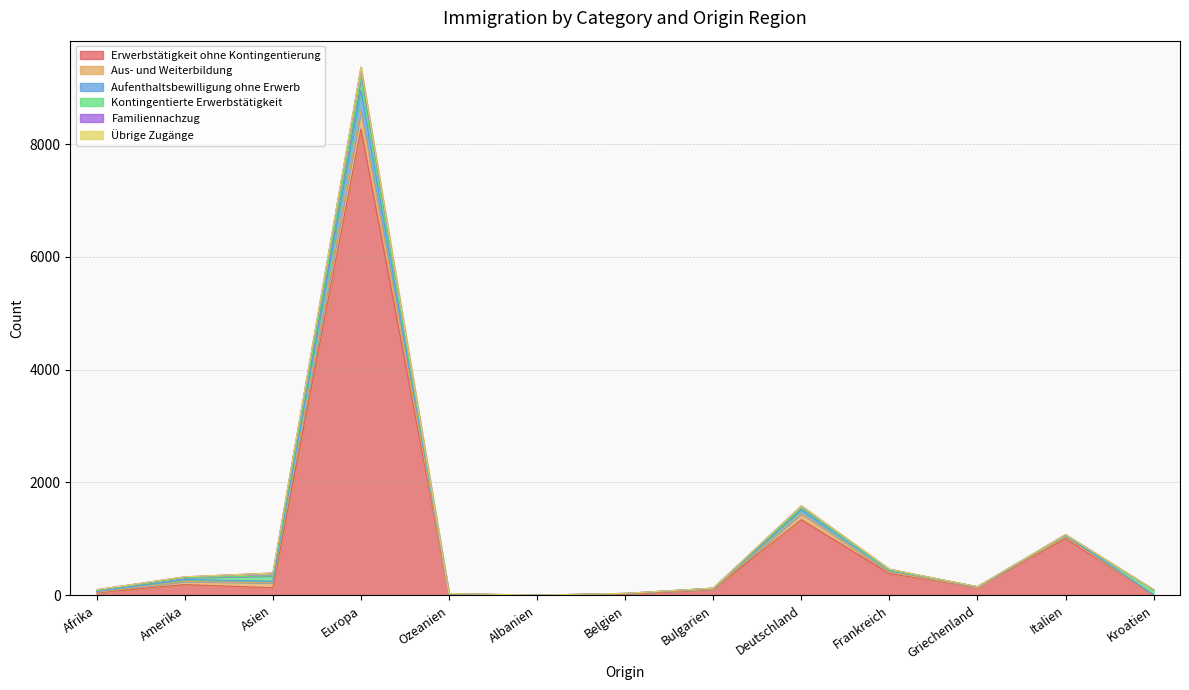

How many distinct data groups are displayed?

6